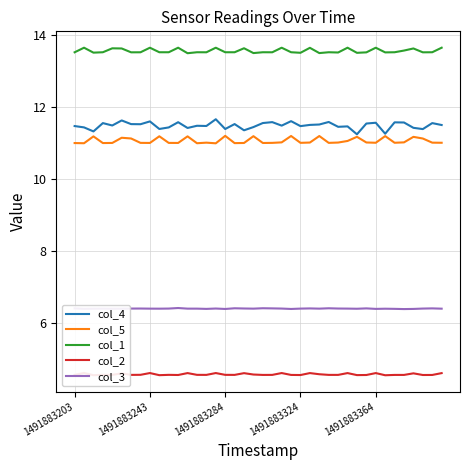

What are all the series names shown in the legend?

col_4, col_5, col_1, col_2, col_3